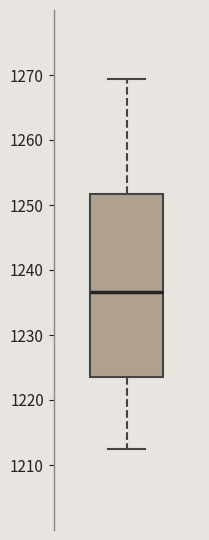

Transcribe this box plot: give where the median line is, the range the box spans, and where the two whiskers end, as read against the y-axis. The values are not printed on the chart, so give them approximately, as read against the axis.

median 1237, box 1224 to 1252, whiskers 1212 to 1269